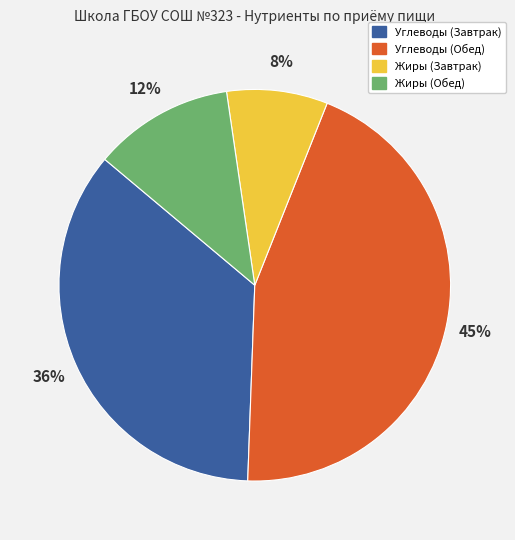

Which category has the biggest portion of the pie?

Углеводы (Обед)